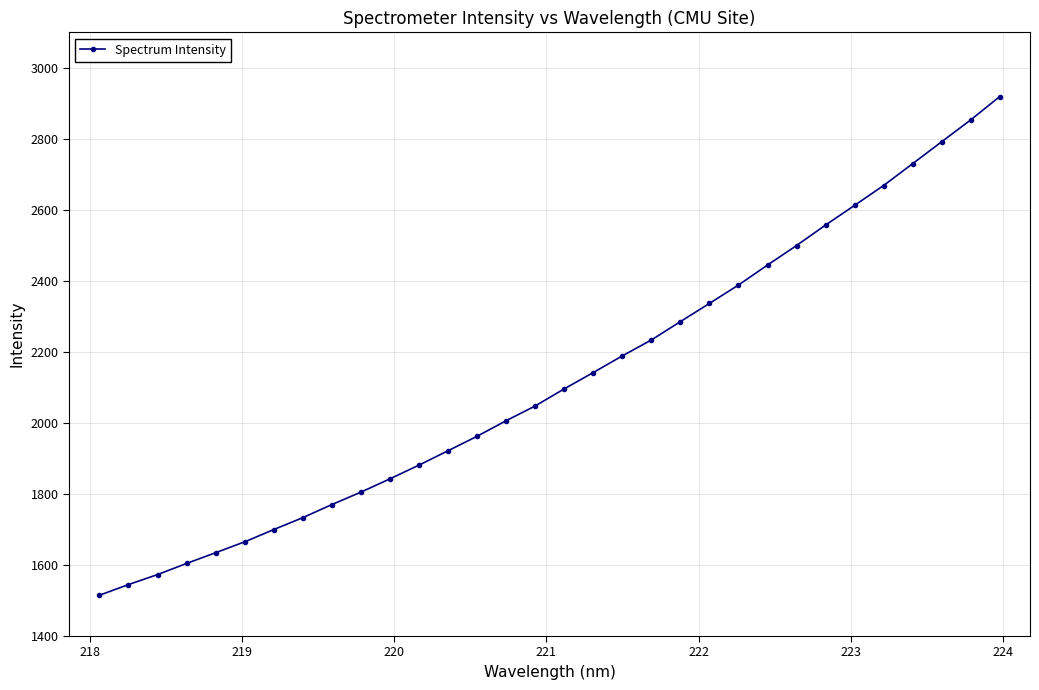

What is the sum of all values?

67957.0